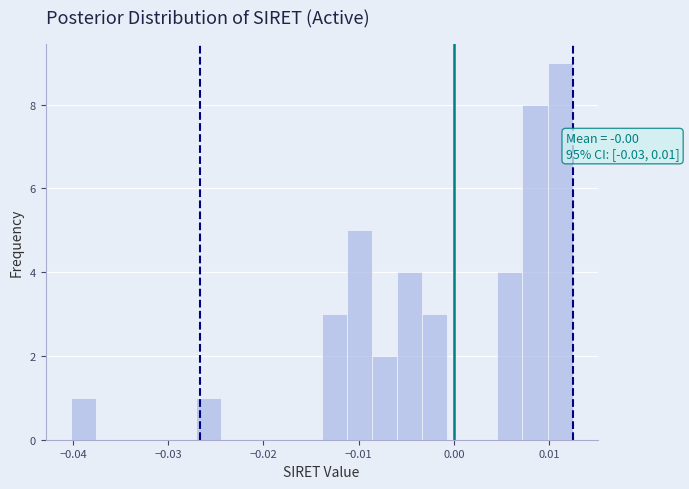

Read against the x-axis, roughly where is the centre of the tallest bar?

0.011